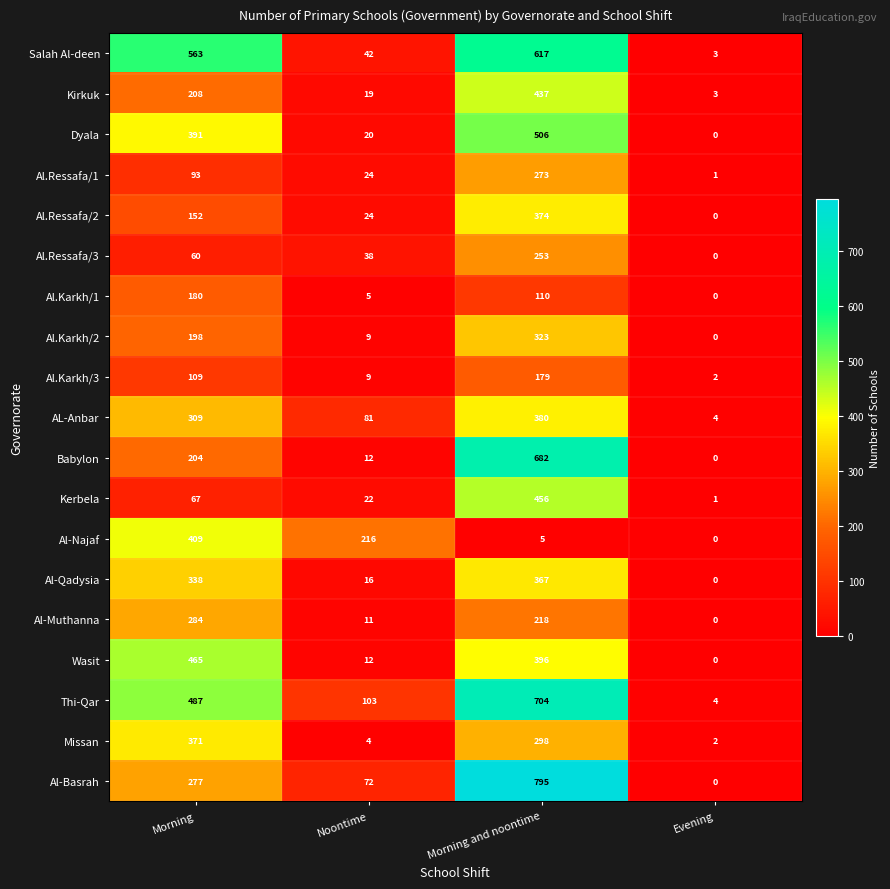

What is the average value of the Kirkuk series?

167